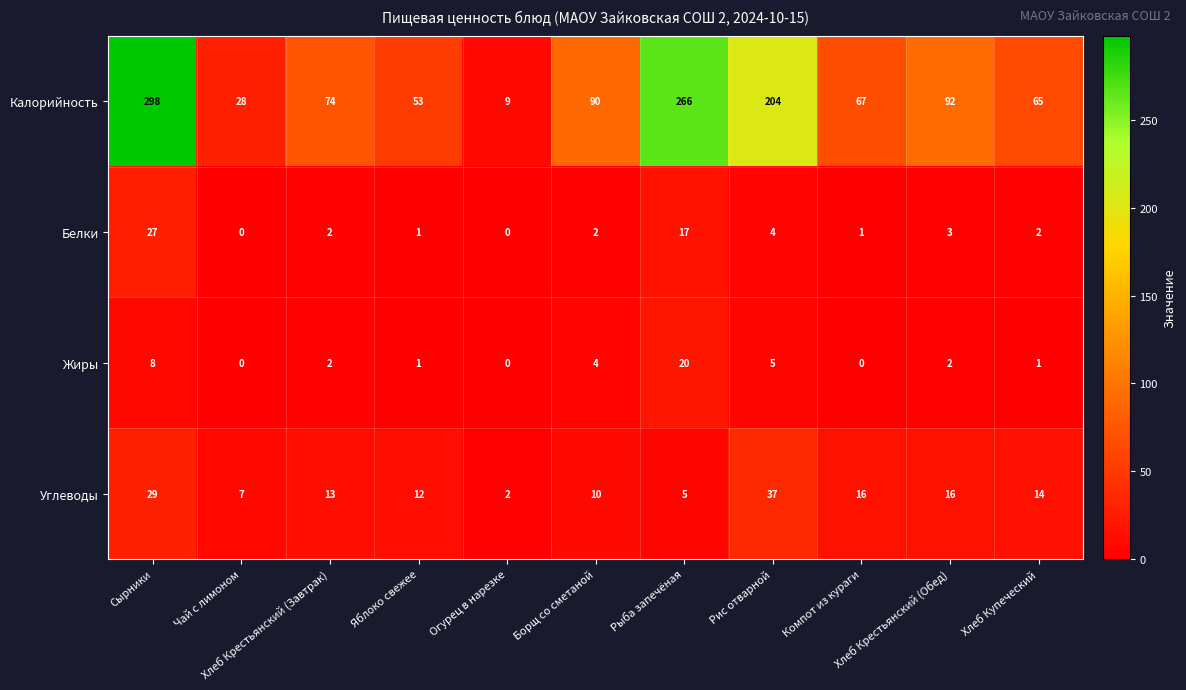

At how many categories does at least one series exceed 140?

3